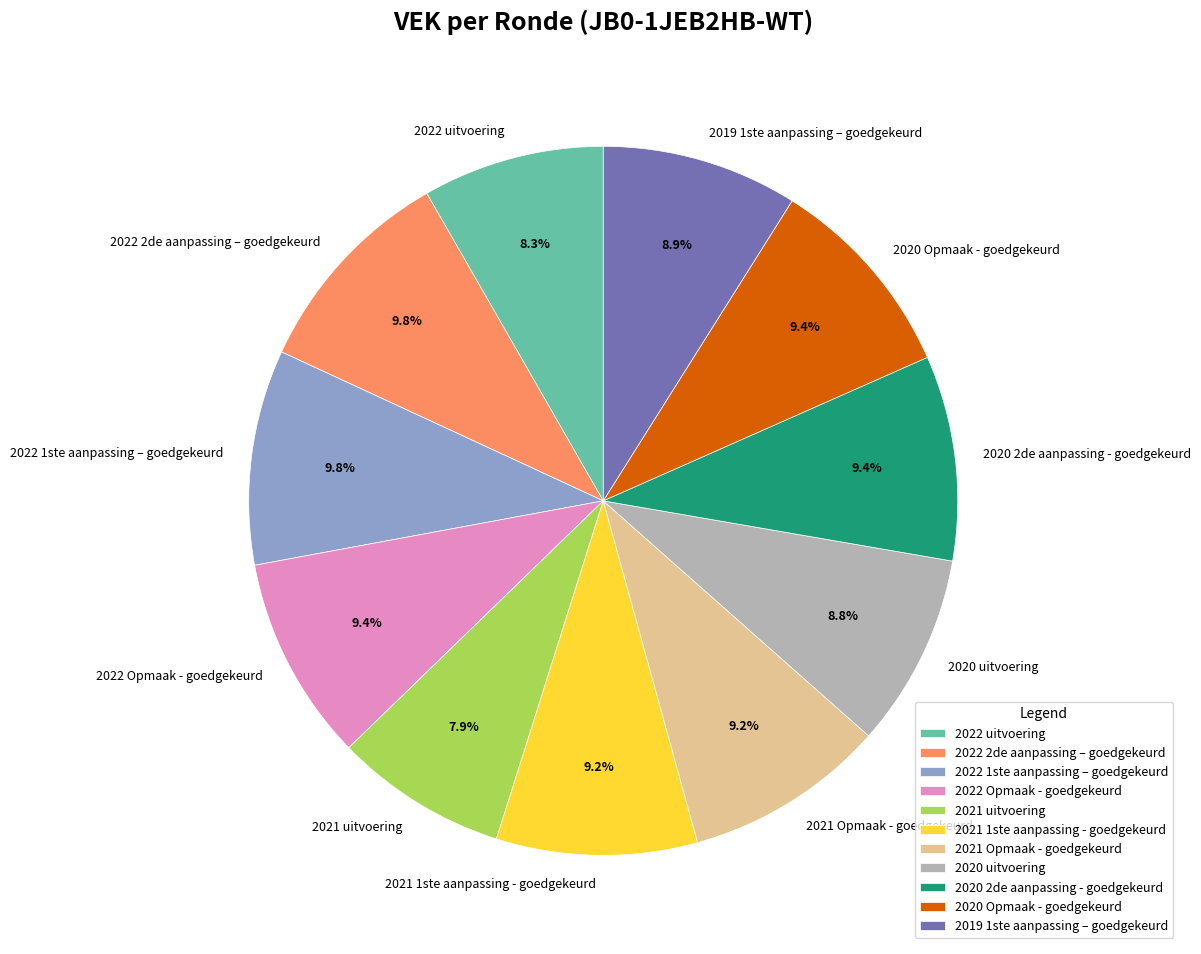

What is the ratio of the value at 2021 1ste aanpassing - goedgekeurd to the value at 2020 uitvoering?

1.0